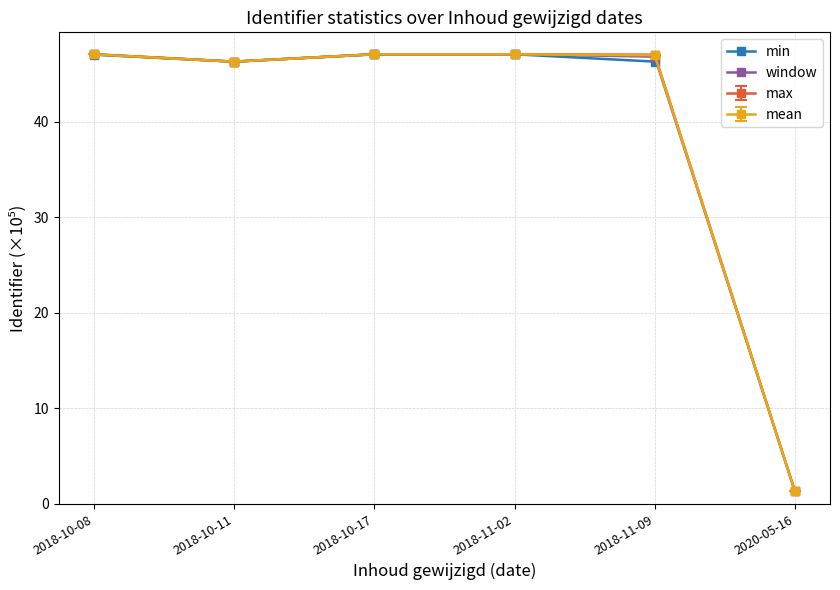

What value does the min series have at 2018-11-09?

46.3